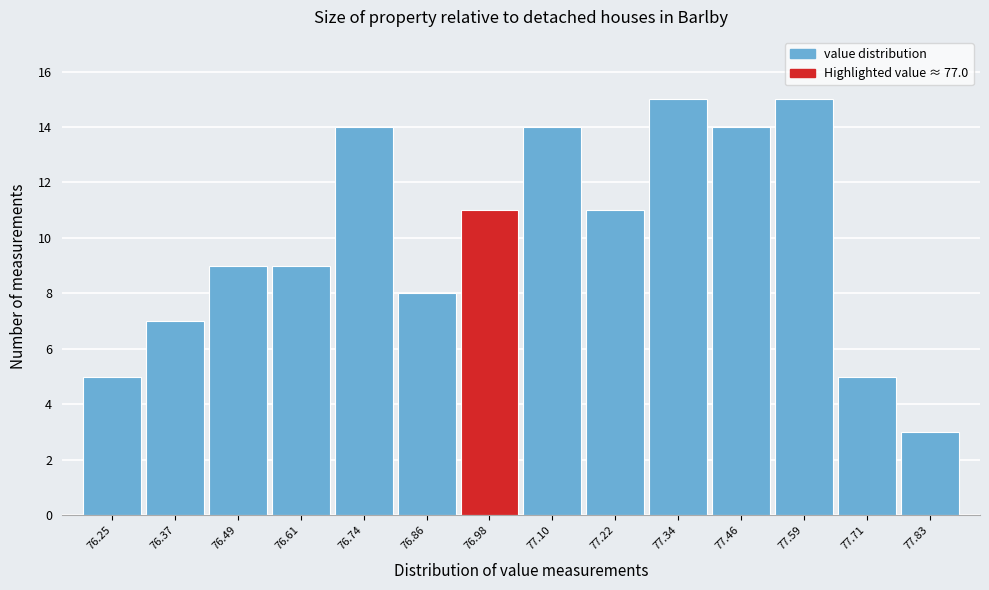

Reading left to right, extract all data points from this chart.

5	7	9	9	14	8	11	14	11	15	14	15	5	3